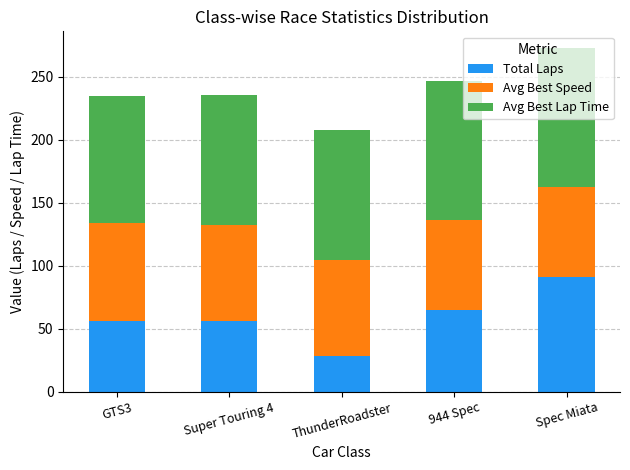

What are all the series names shown in the legend?

Total Laps, Avg Best Speed, Avg Best Lap Time